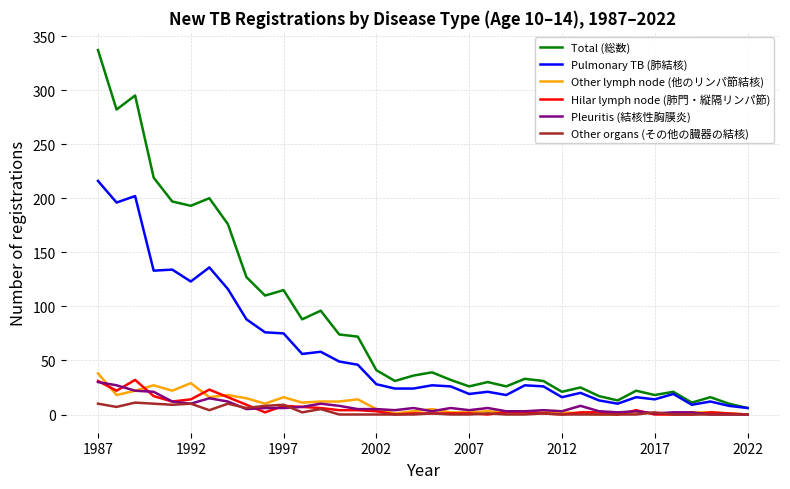

Which series has the largest range (max minus min)?

Total (総数)